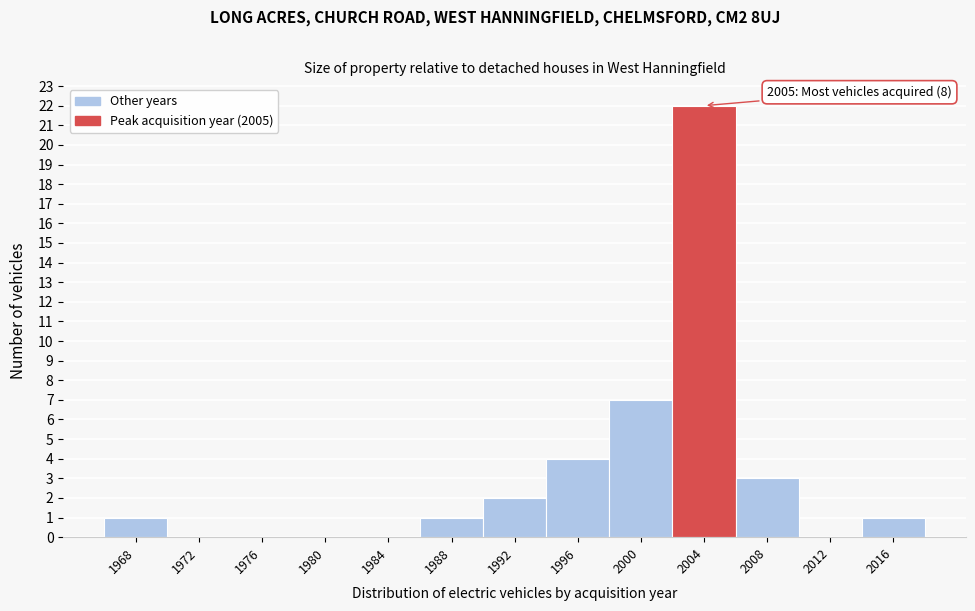

Reading right to left, transcribe all the data shown in this chart.

2016=1	2012=0	2008=3	2004=22	2000=7	1996=4	1992=2	1988=1	1984=0	1980=0	1976=0	1972=0	1968=1